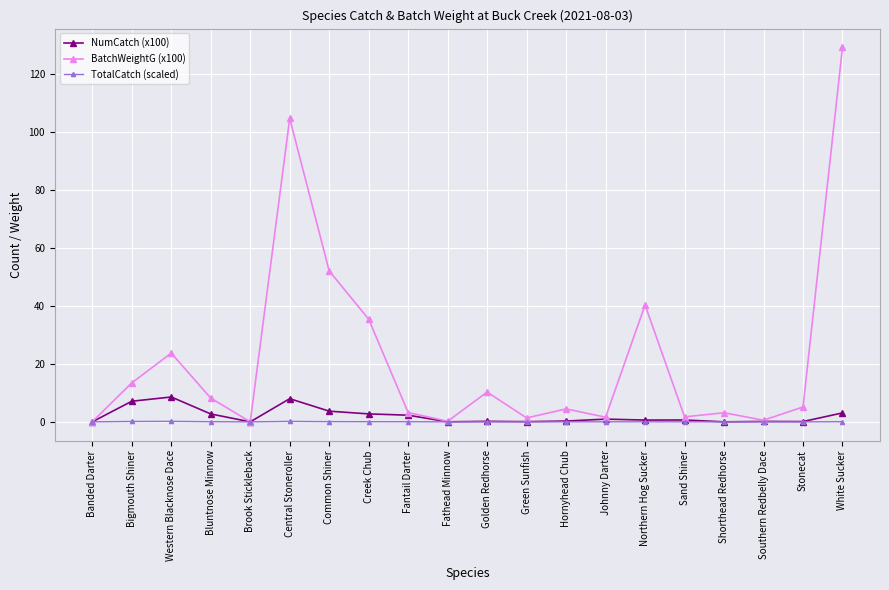

Which series has the widest spread of values?

BatchWeightG (x100)